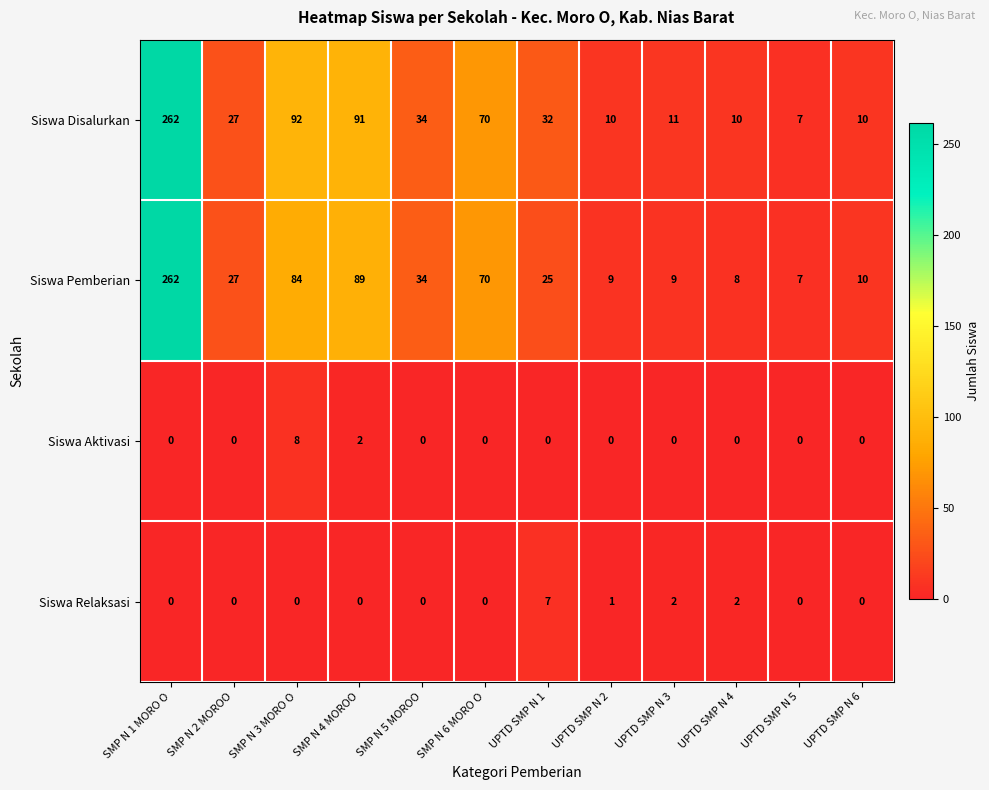

Which series has the largest total across all categories?

Siswa Disalurkan